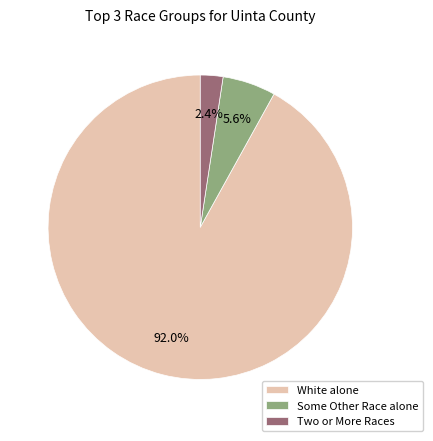

How much of the chart is everything except Two or More Races?

97.6%